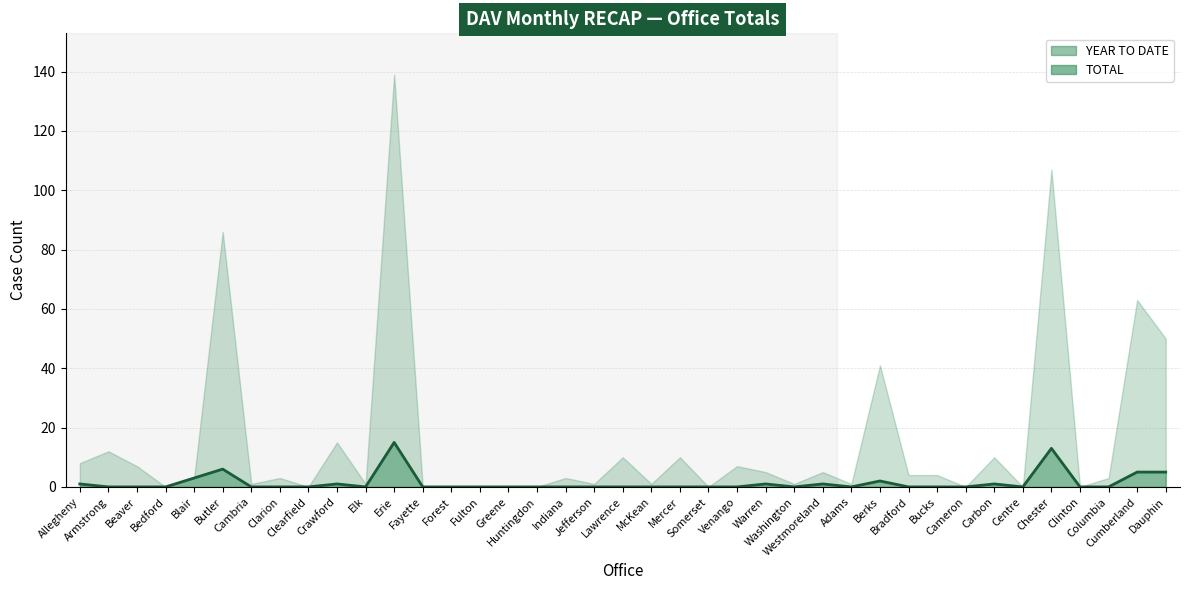

Reading left to right, what are all the values shown in this chart?

1	0	0	0	3	6	0	0	0	1	0	15	0	0	0	0	0	0	0	0	0	0	0	0	1	0	1	0	2	0	0	0	1	0	13	0	0	5	5